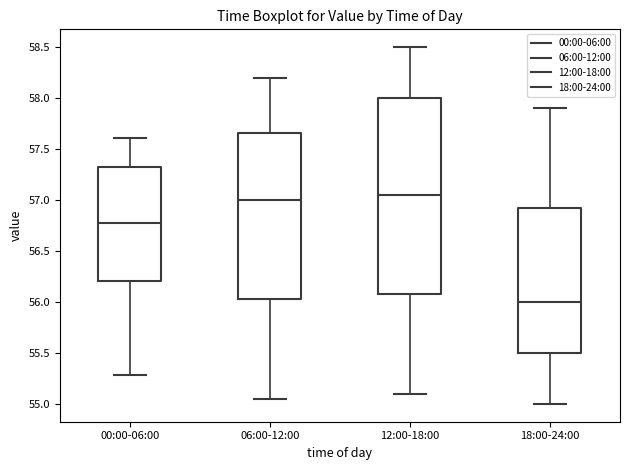

Which box's median line is the lowest?

18:00-24:00